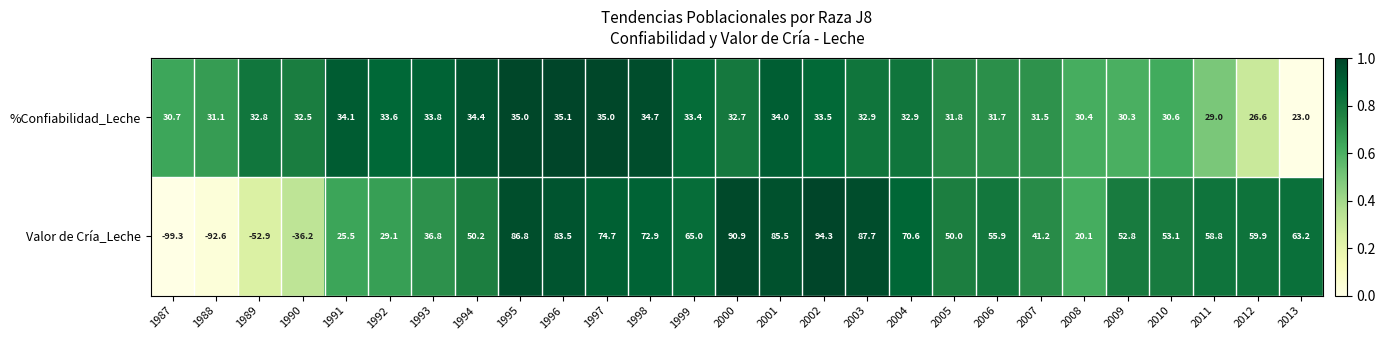

Rank the series by their maximum value, from lowest to highest.

%Confiabilidad_Leche, Valor de Cría_Leche